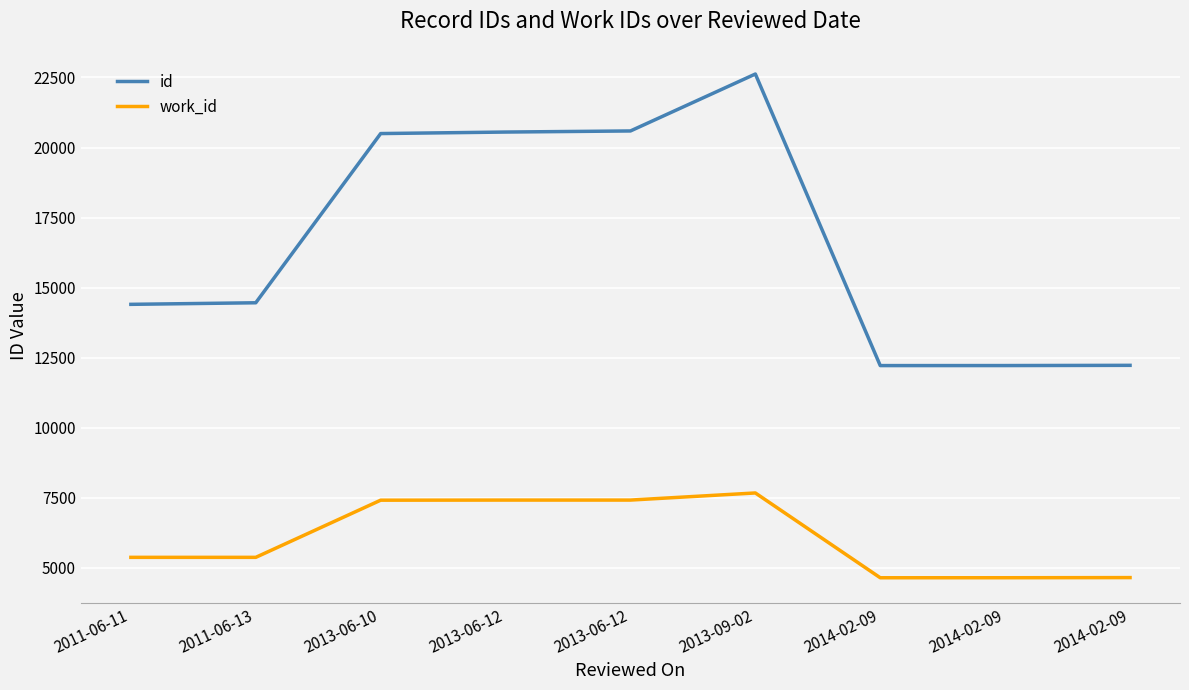

True or false: work_id has more than 1 points higher than both neighbors.

False